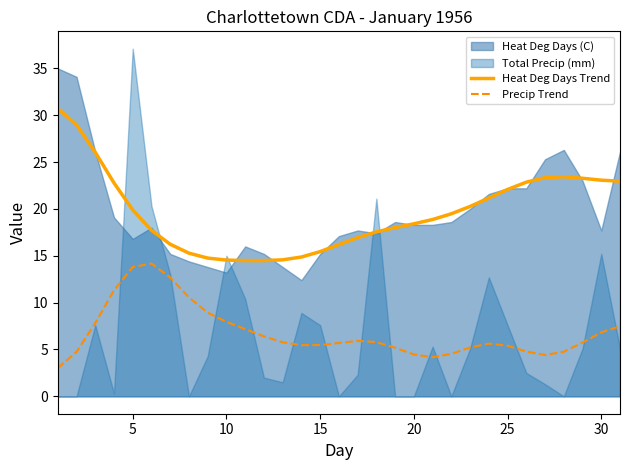

True or false: Precip Trend and Heat Deg Days Trend cross at least once.

False